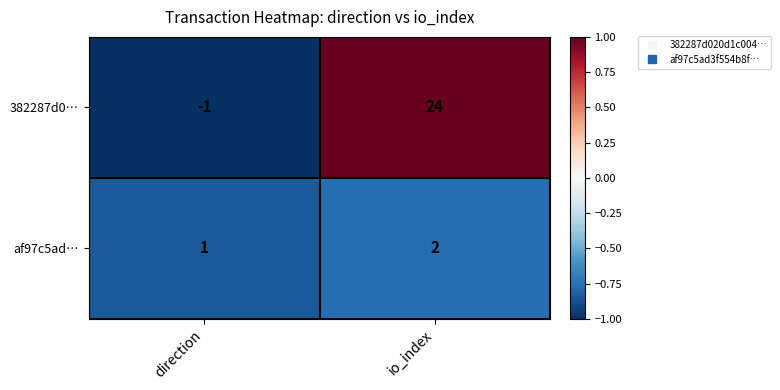

Rank the series by their maximum value, from lowest to highest.

af97c5ad…, 382287d0…